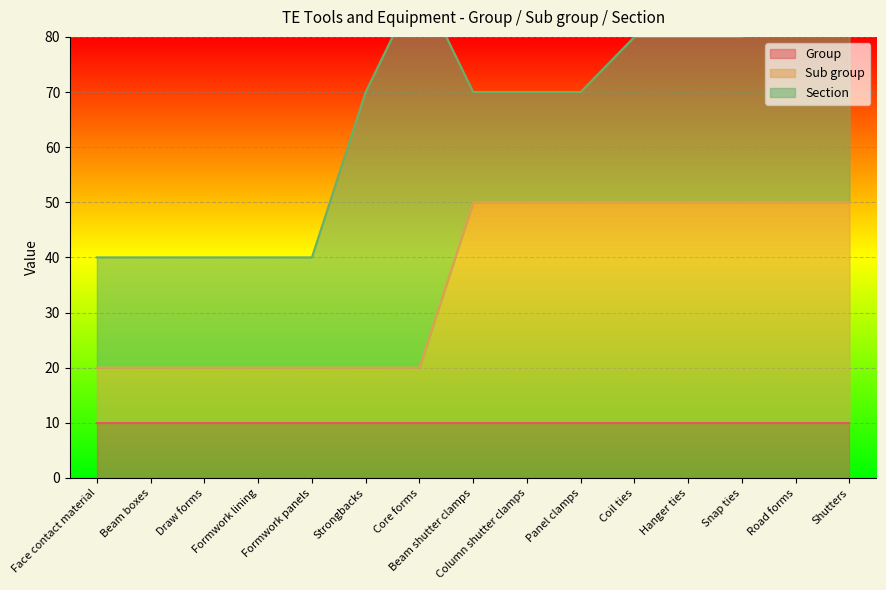

True or false: Group has more than 2 points higher than both neighbors.

False